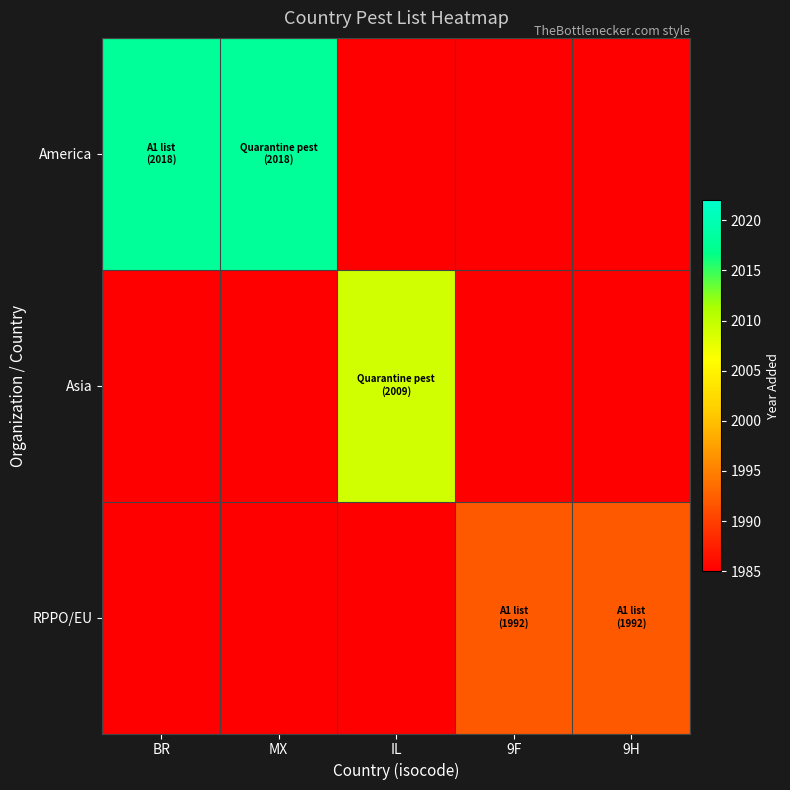

Which series changed the most between BR and MX?

America